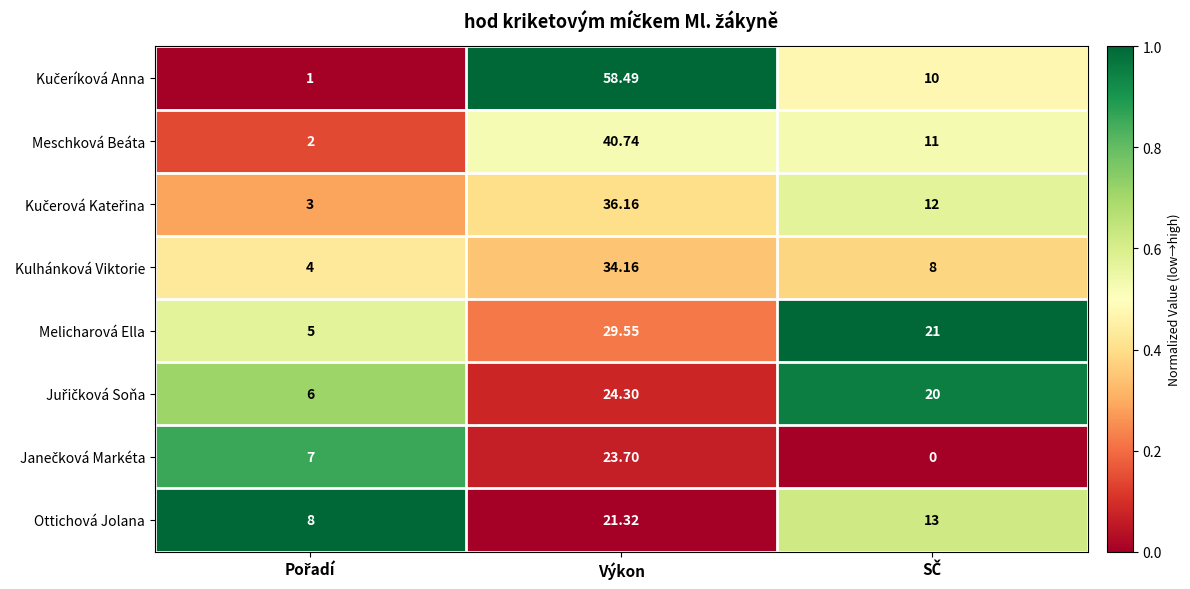

At which label does Kulhánková Viktorie first exceed 8?

Výkon